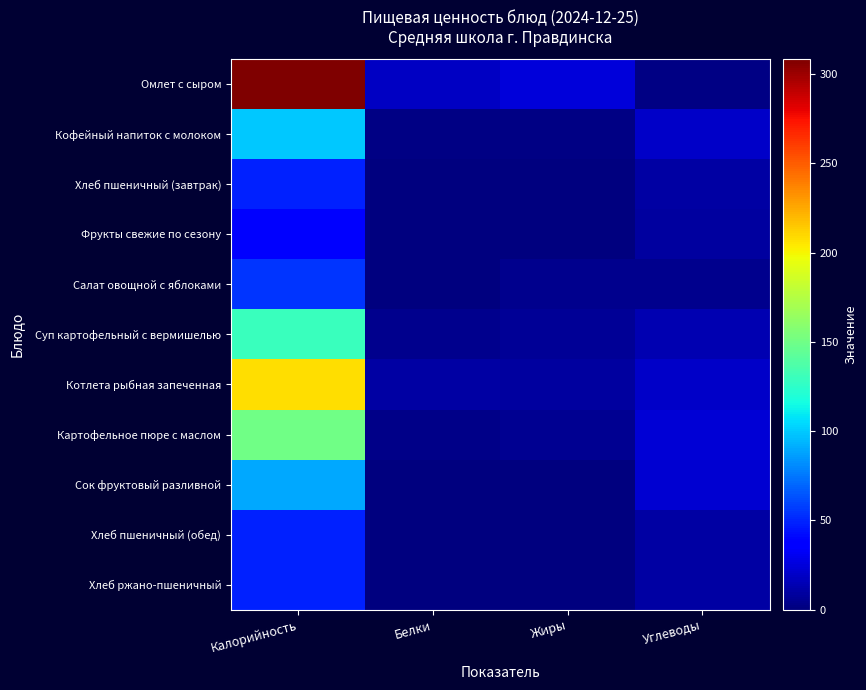

How many distinct data groups are displayed?

11